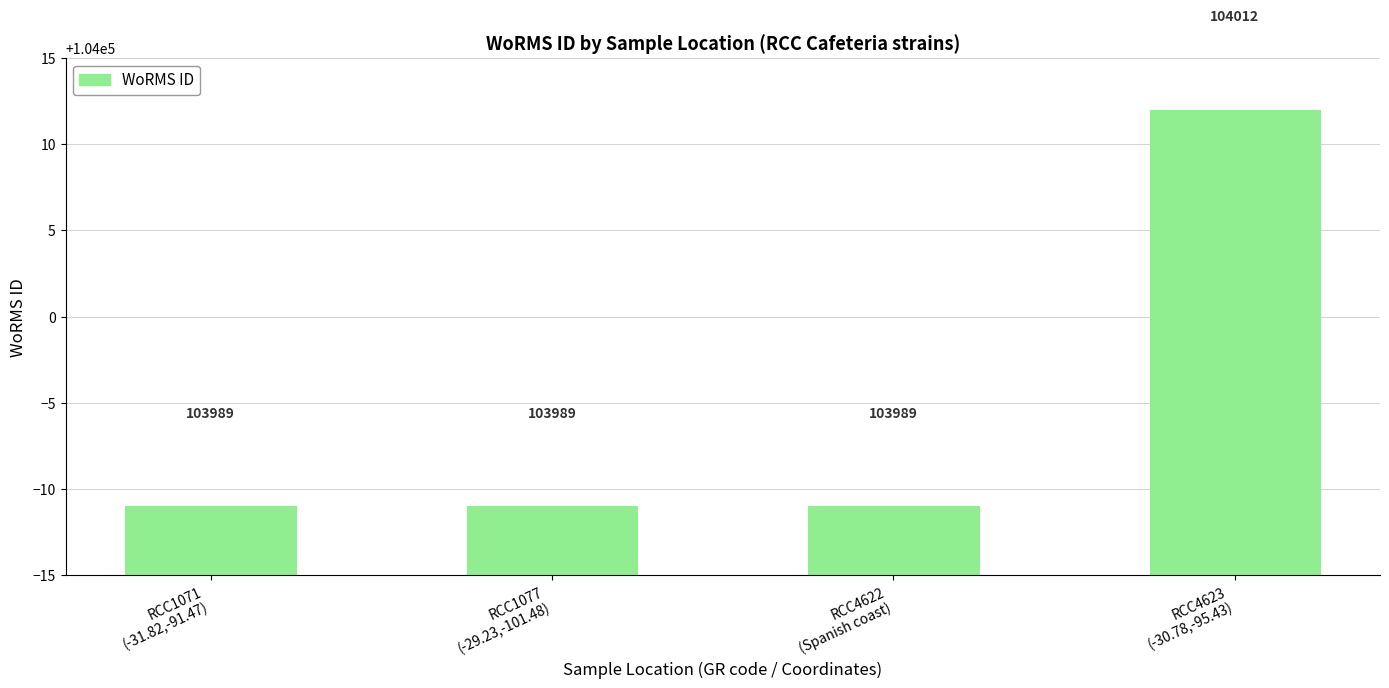

What is the label of the 4th bar from the left?

RCC4623
(-30.78,-95.43)